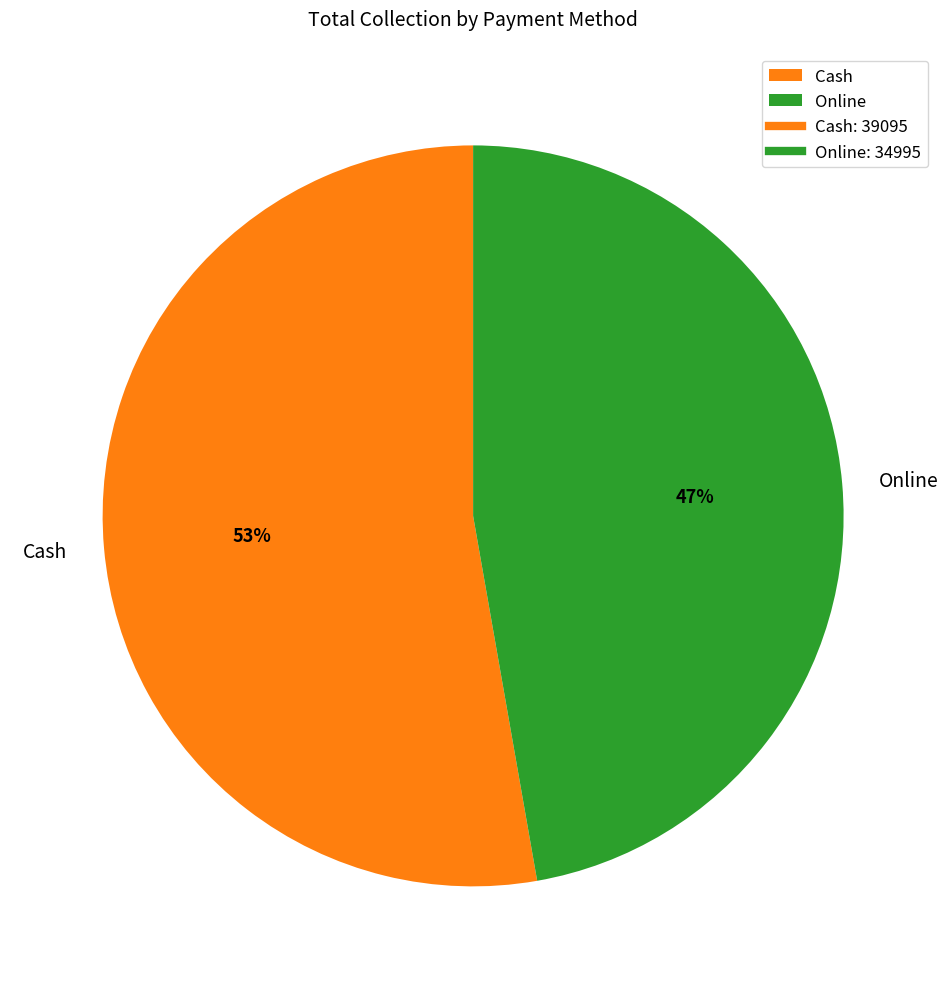

What is the majority slice?

Cash